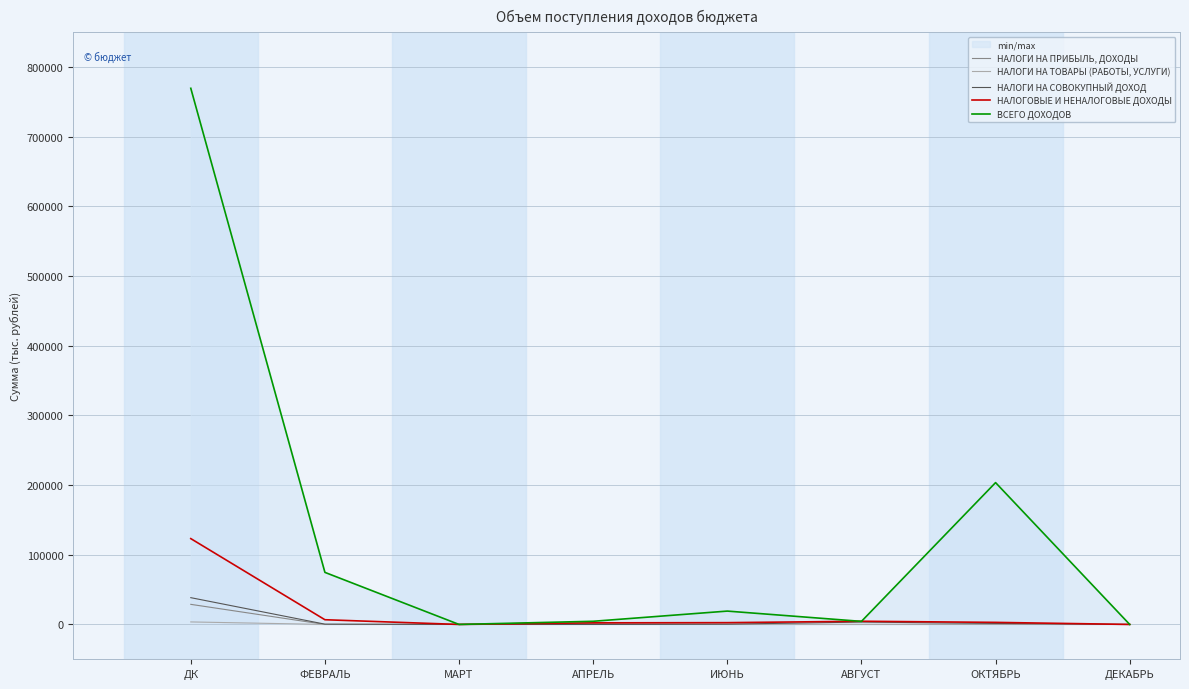

What is the sum of the ВСЕГО ДОХОДОВ values at АПРЕЛЬ and ИЮНЬ?

23710.0